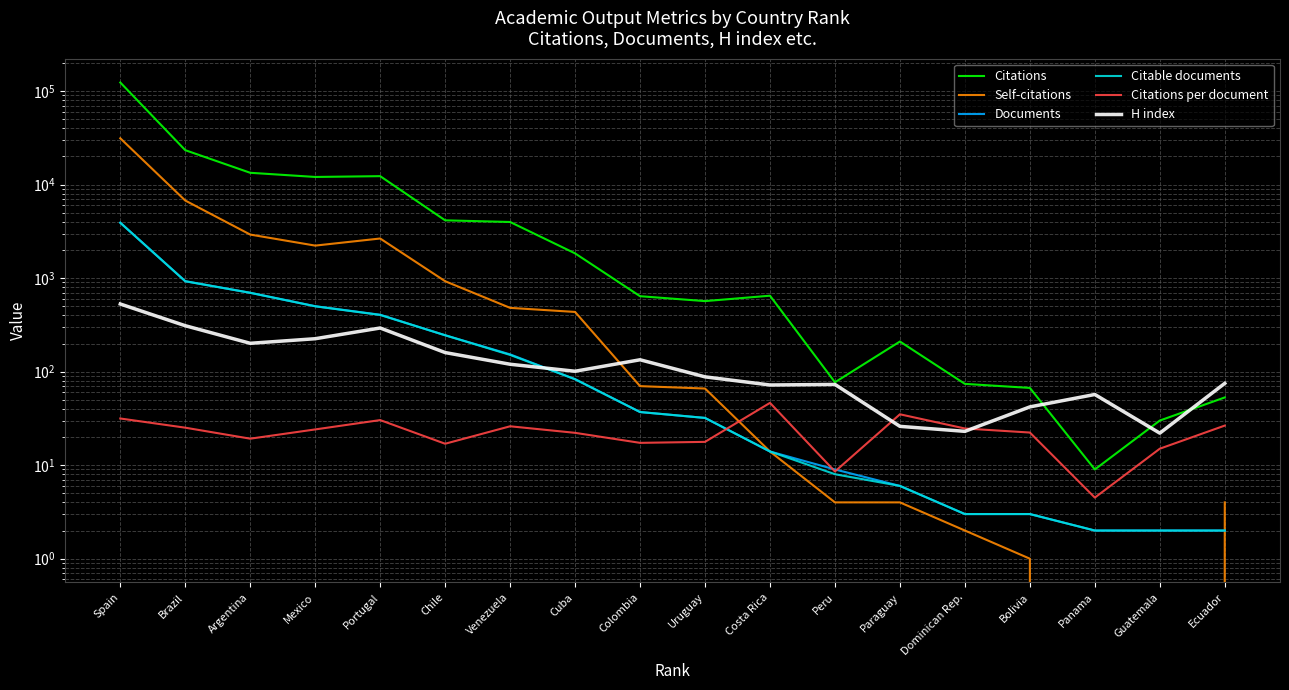

True or false: Documents and Citations intersect in this chart.

False